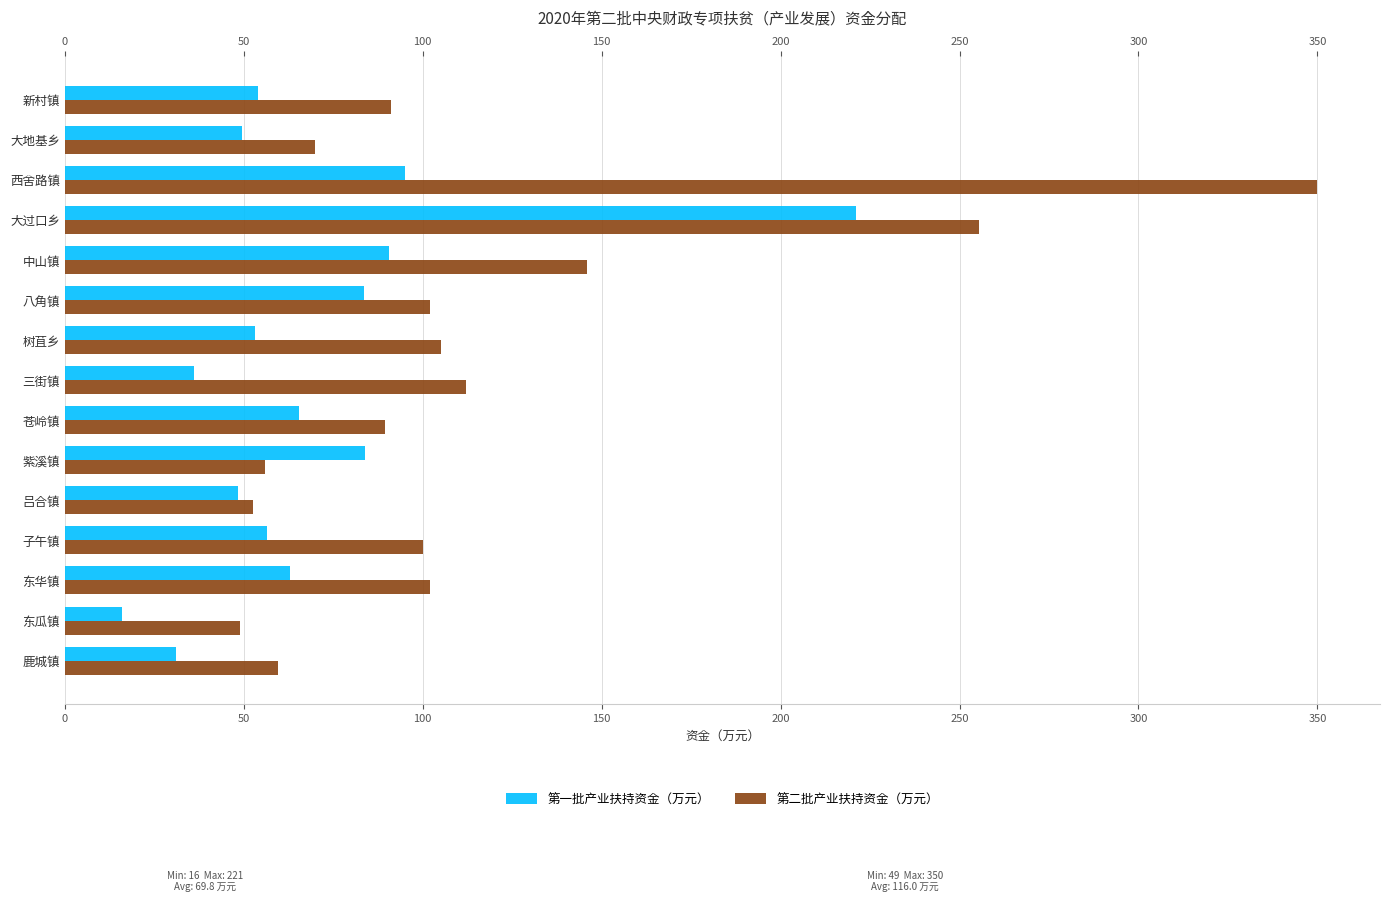

How many bars are there in total?

30